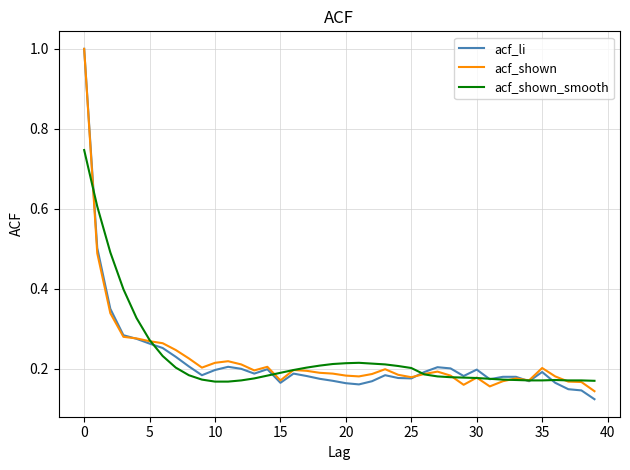

What is the maximum value for acf_li?

1.0